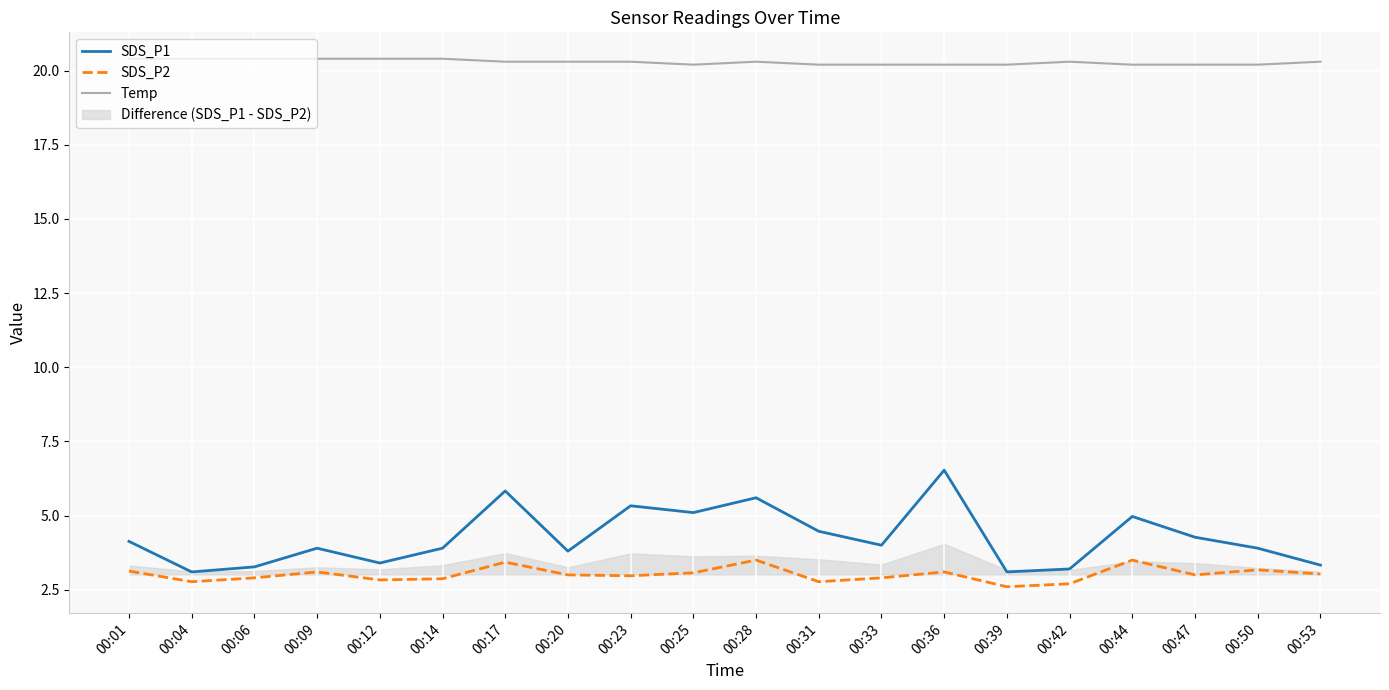

What is the smallest value displayed?

2.6